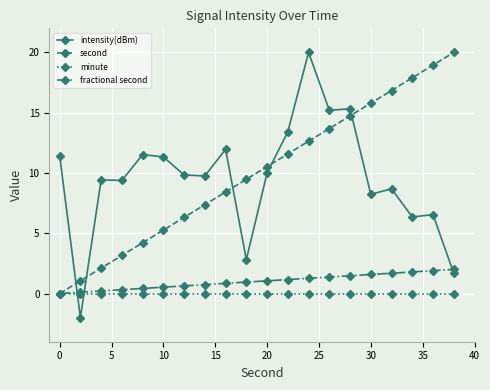

What is the greatest value displayed?

20.0